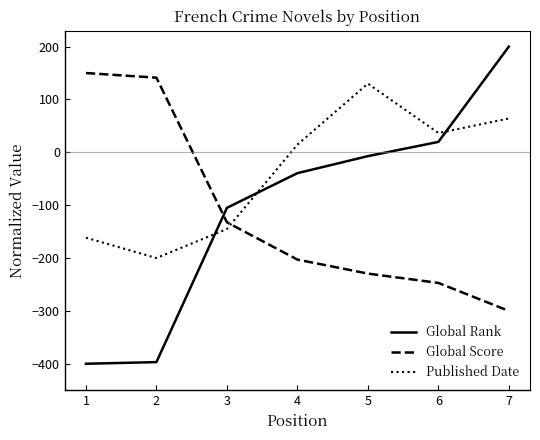

True or false: Global Rank has more than 2 points higher than both neighbors.

False